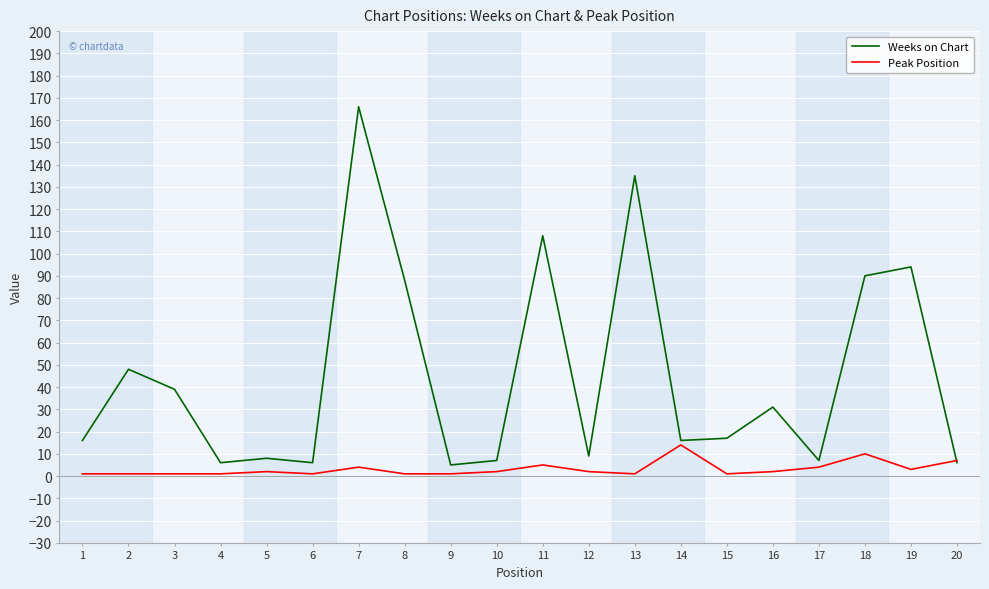

What is the total value across all series at 16?

33